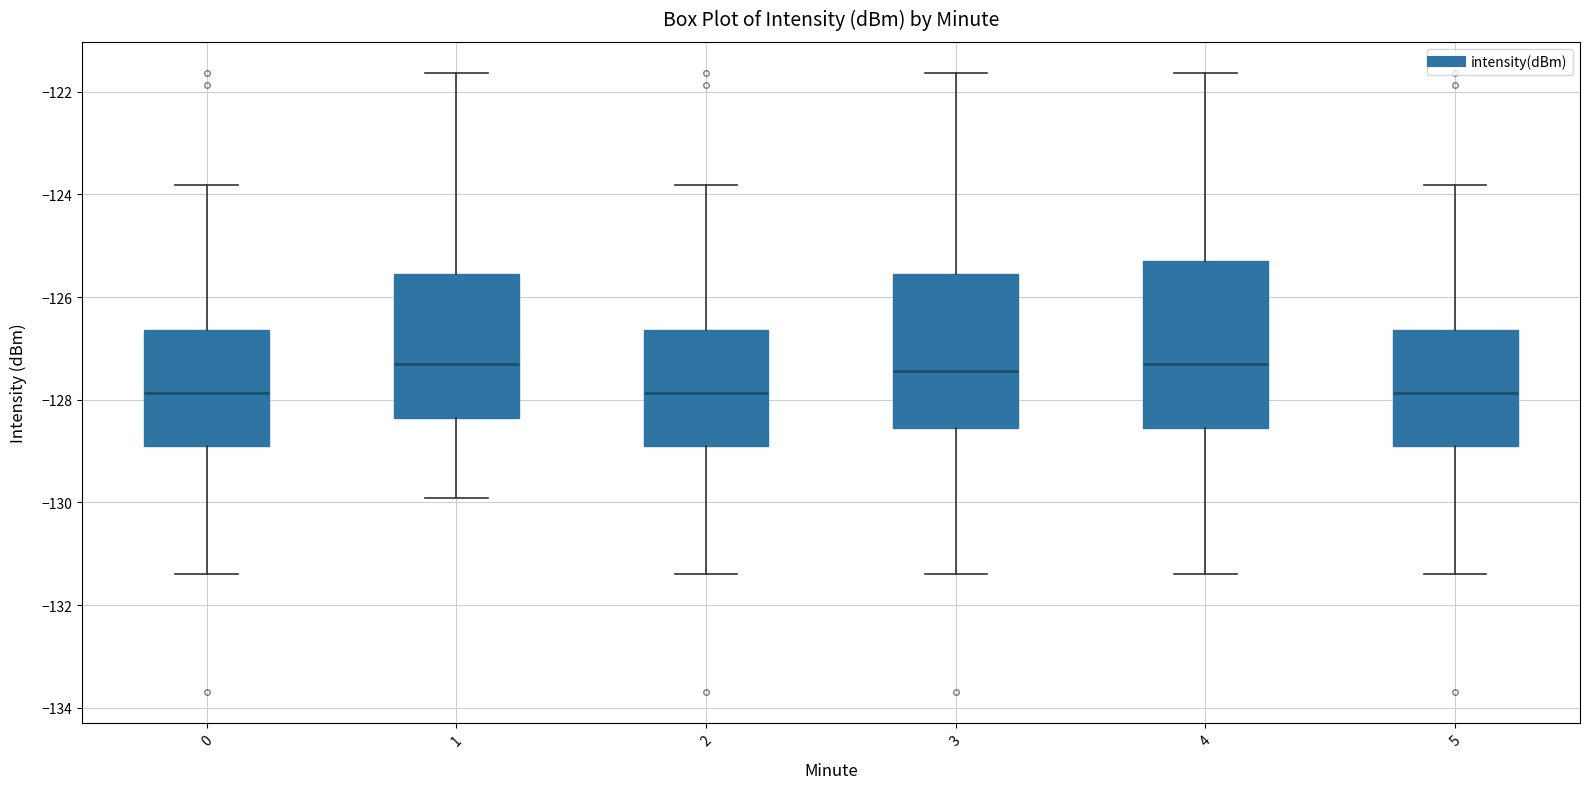

Reading left to right, read every box against the y-axis: the position of its median line, the range the box covers, and the ends of its whiskers. The values are not printed on the chart, so give them approximately, as read against the axis.

0: median -127.8, box -129.0 to -126.6, whiskers -131.4 to -123.8
1: median -127.2, box -128.4 to -125.6, whiskers -130.0 to -121.6
2: median -127.8, box -129.0 to -126.6, whiskers -131.4 to -123.8
3: median -127.4, box -128.6 to -125.6, whiskers -131.4 to -121.6
4: median -127.2, box -128.6 to -125.2, whiskers -131.4 to -121.6
5: median -127.8, box -129.0 to -126.6, whiskers -131.4 to -123.8